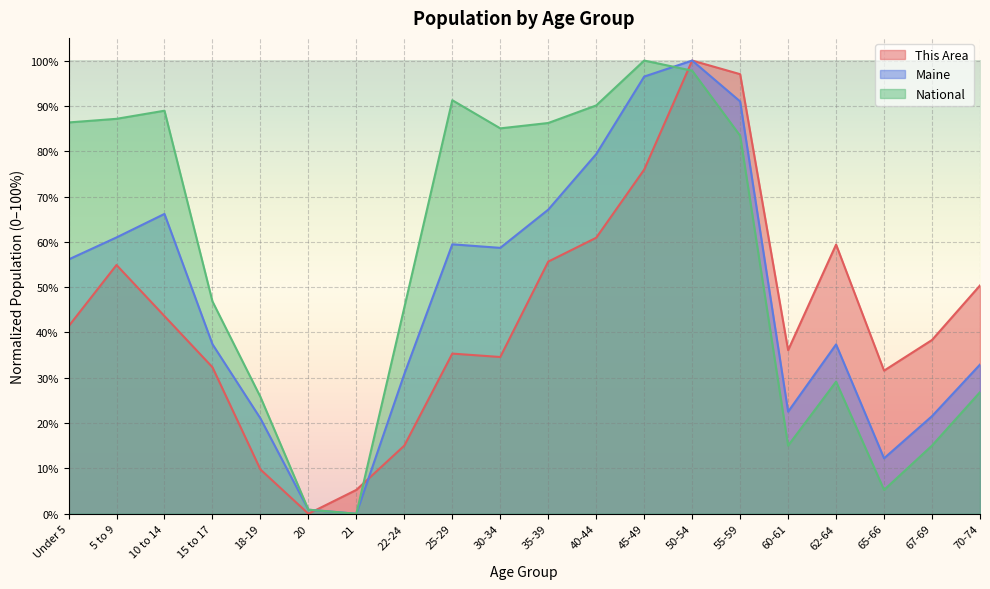

What is the average value of the National series?

0.6